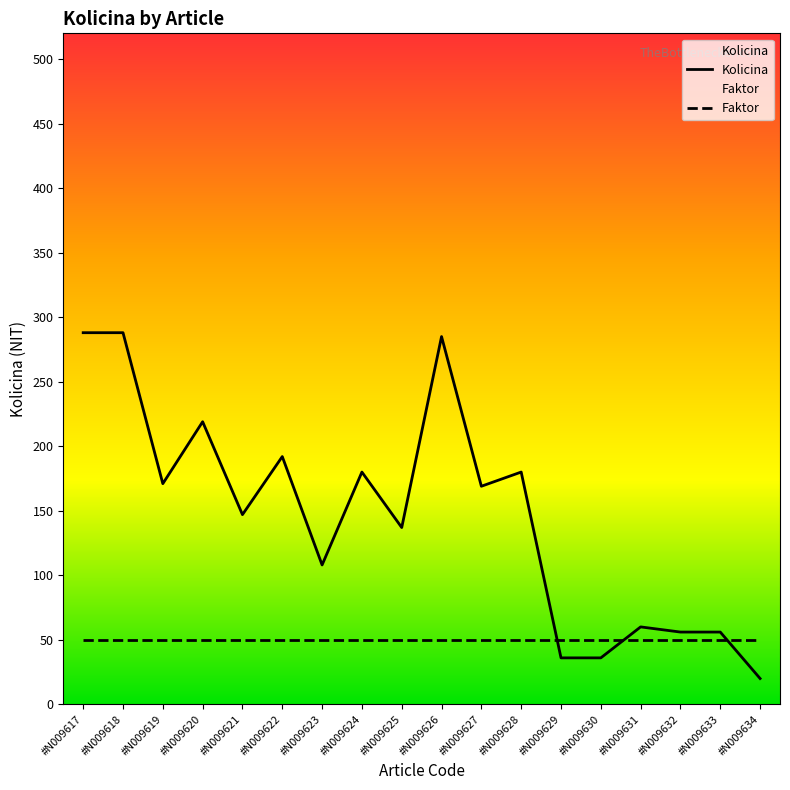

The Faktor series shows 69 at #N009627. True or false?

False